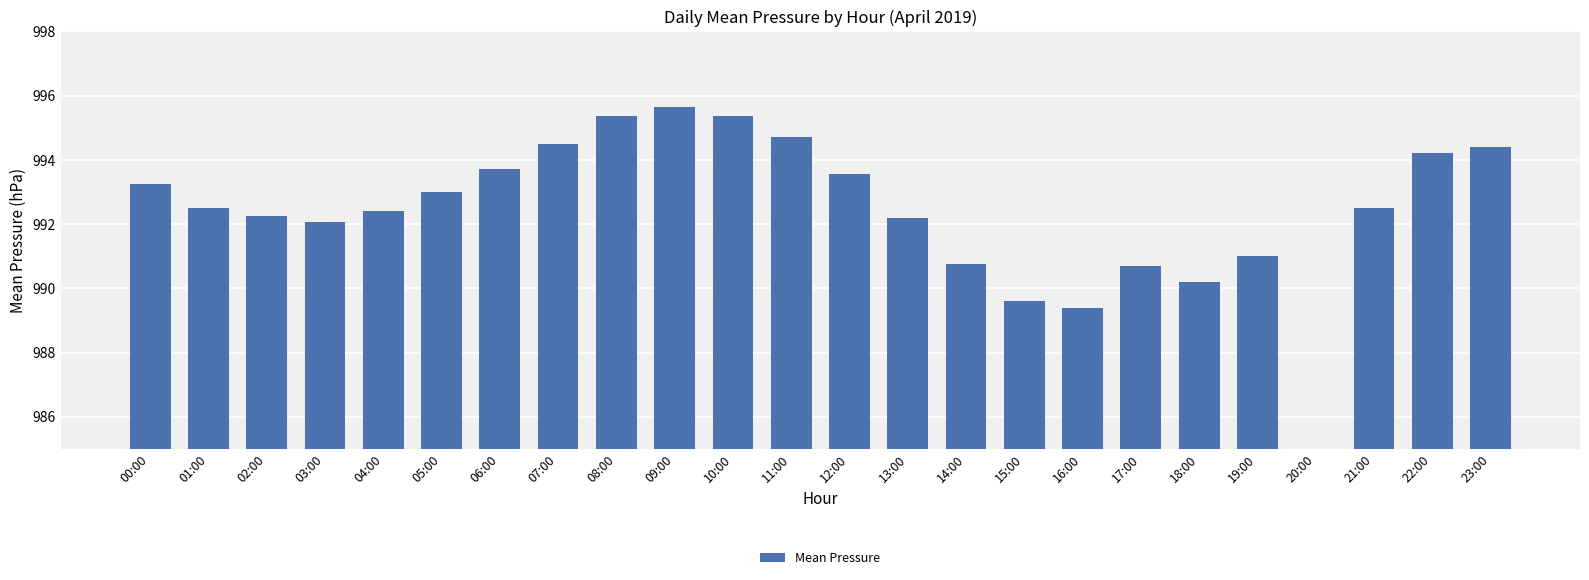

The chart shows a value of 411.7 at 20:00. True or false?

False